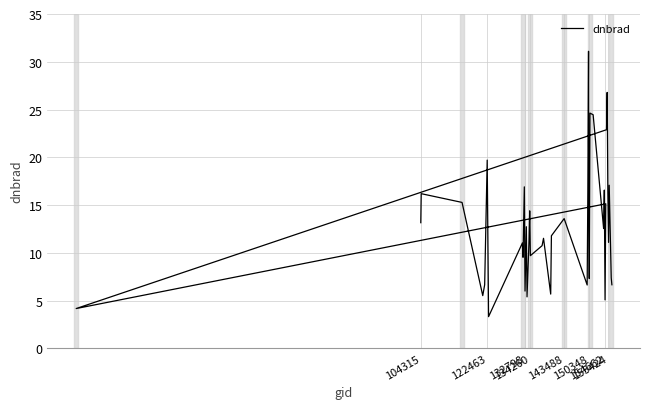

What is the label of the 36th point from the right?

143488